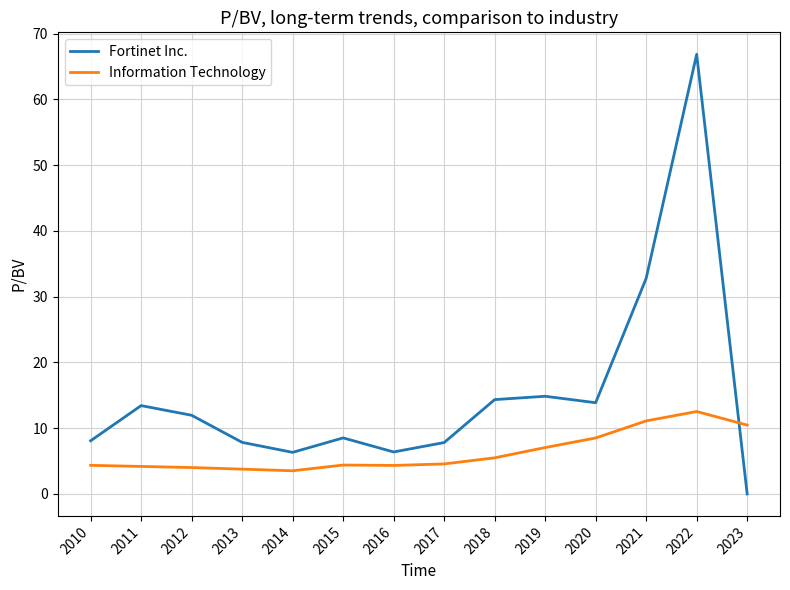

Which series changed the most between 2012 and 2019?

Information Technology